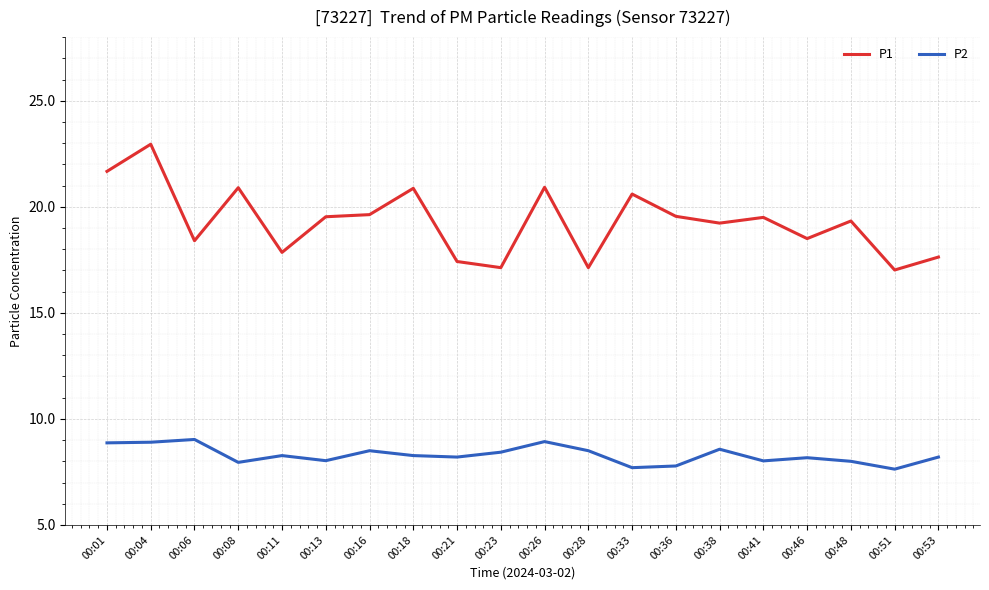

Is this an area chart (filled region under the line)?

No